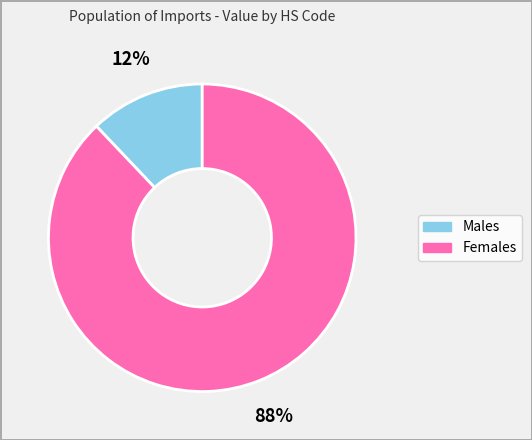

What percentage is the Males slice, to the nearest percent?

12%